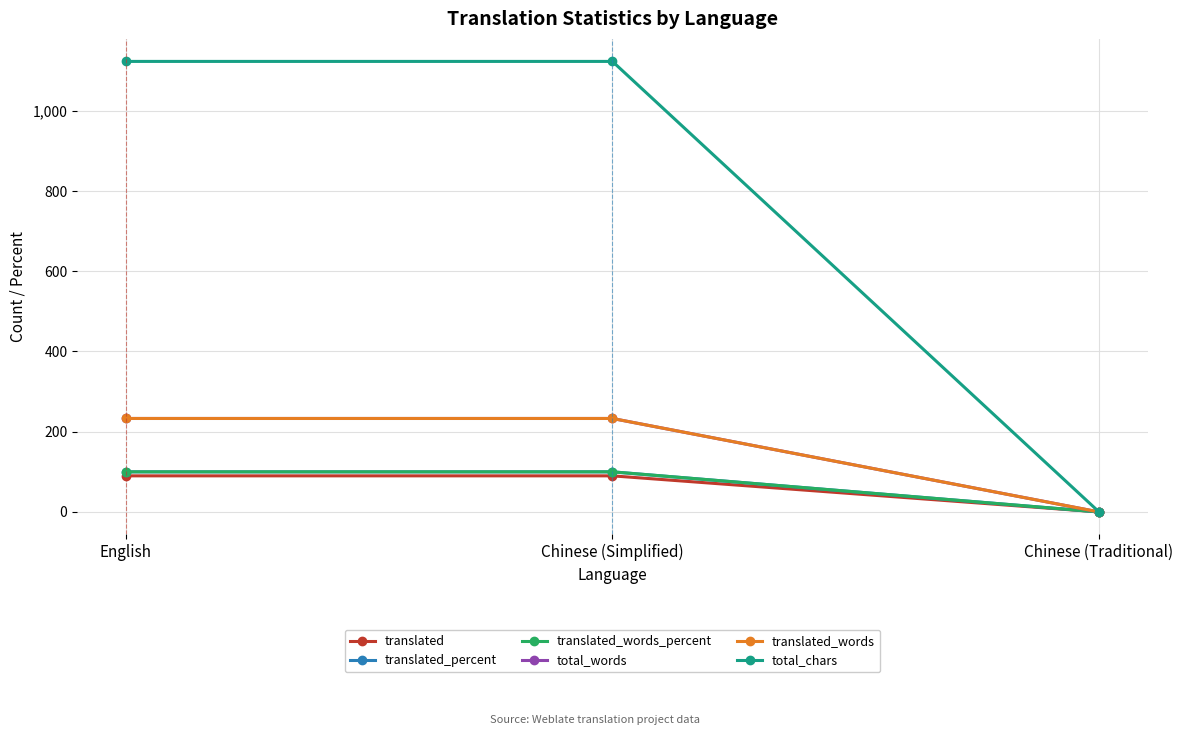

The total_words series shows 233 at Chinese (Simplified). True or false?

True